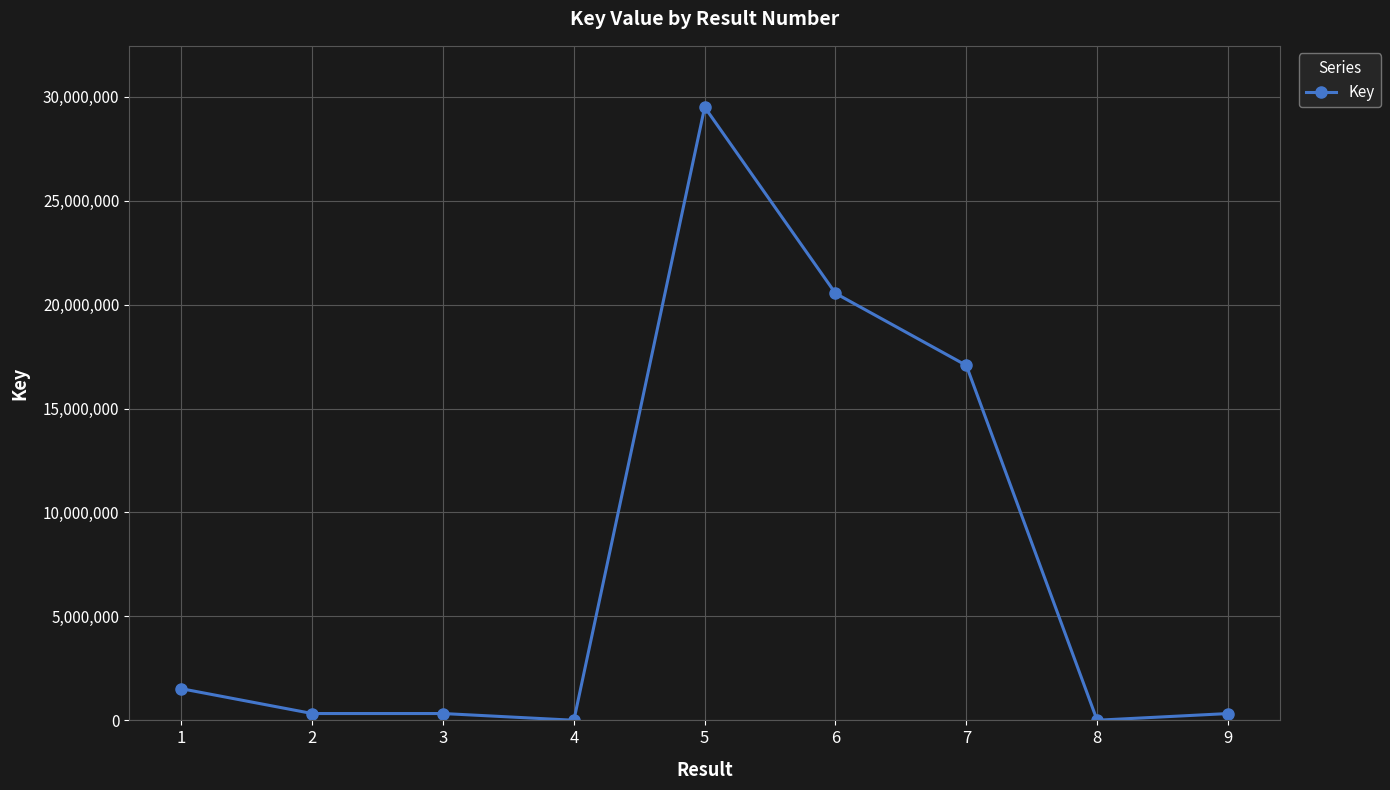

What is the greatest value displayed?

29494886